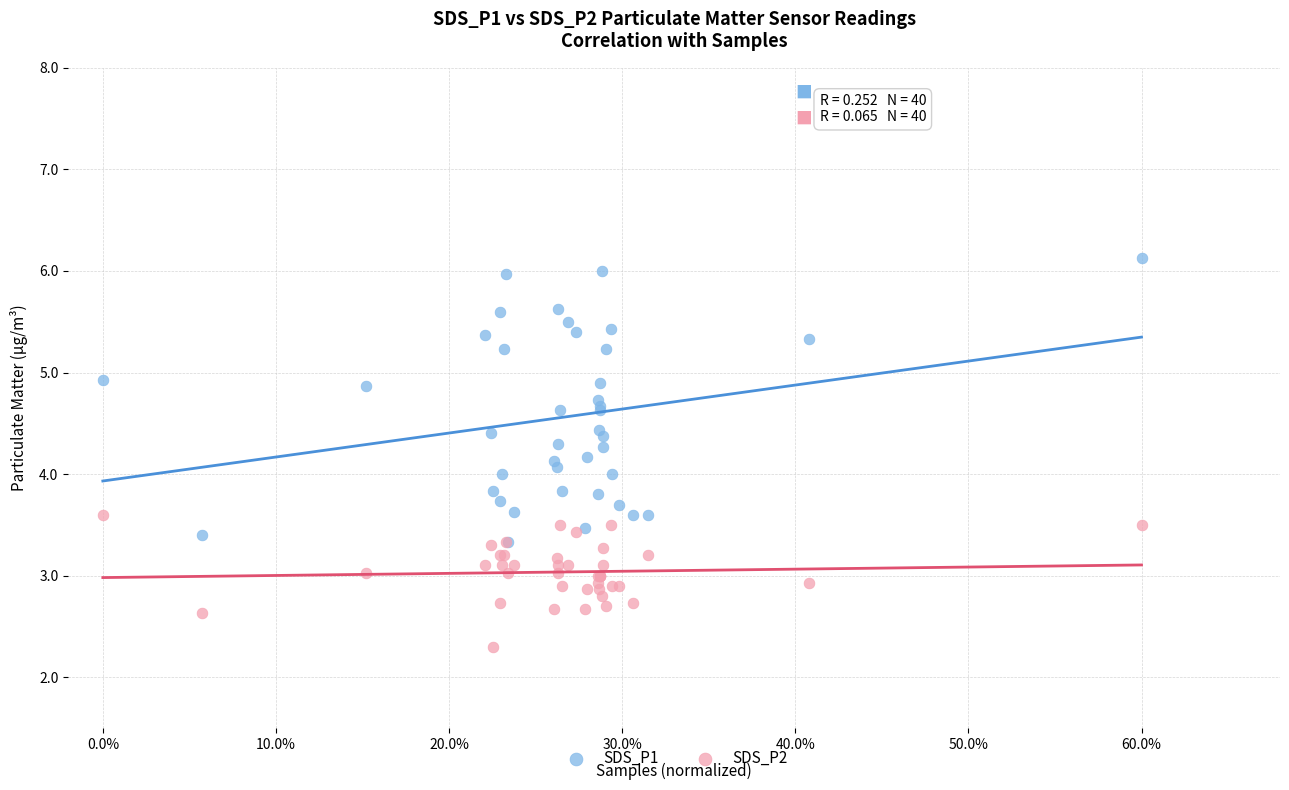

In the SDS_P2 series, what Y value is closest to 2?

2.3